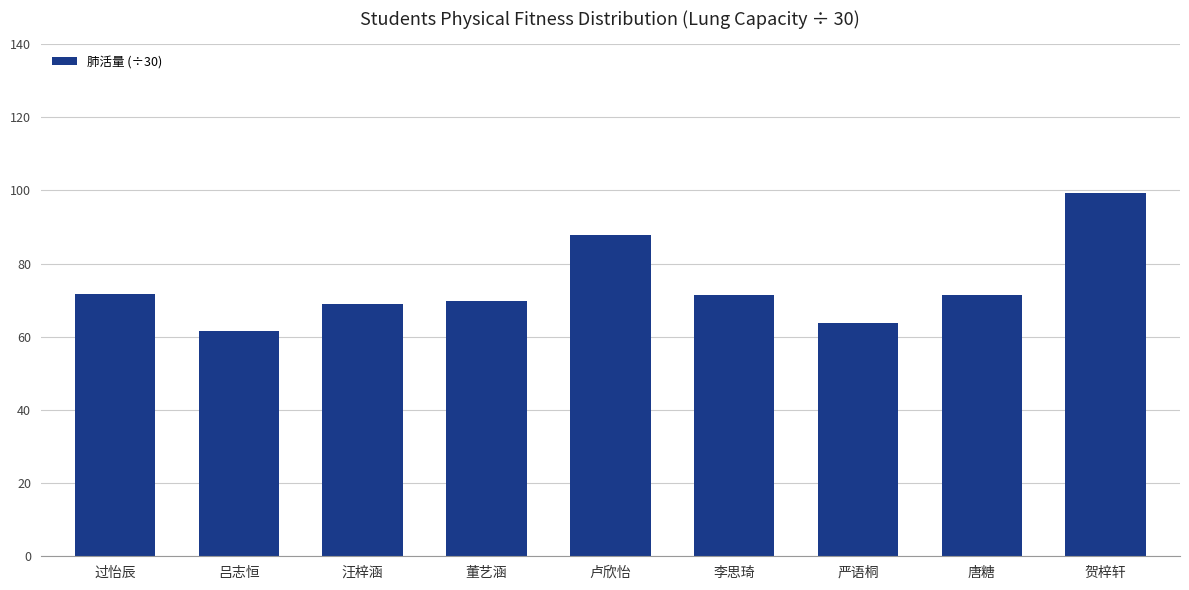

What value does the data have at 唐糖?

71.5